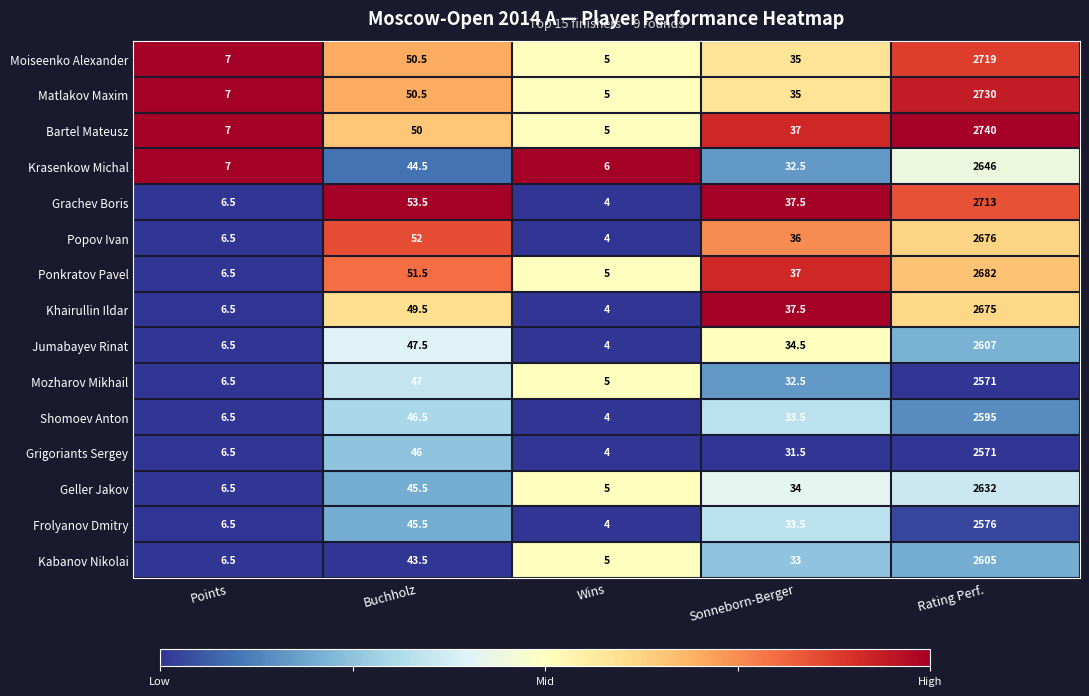

What is the spread (max minus min) of values at Sonneborn-Berger?

6.0